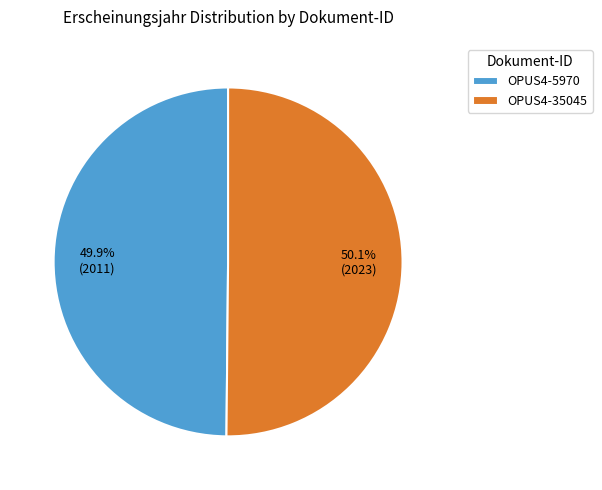

How many segments does this pie chart have?

2